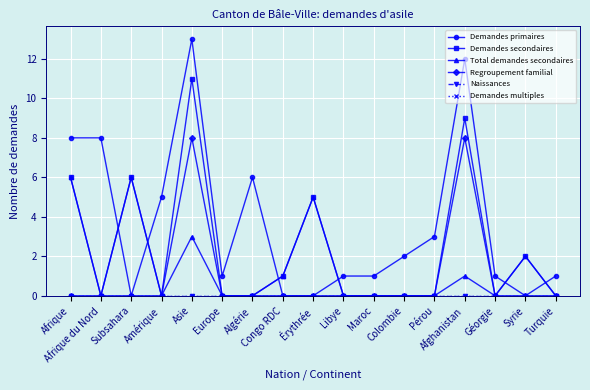

Reading right to left, list all the values displayed in this chart.

Demandes primaires: Turquie=1	Syrie=0	Géorgie=1	Afghanistan=12	Pérou=3	Colombie=2	Maroc=1	Libye=1	Érythrée=0	Congo RDC=0	Algérie=6	Europe=1	Asie=13	Amérique=5	Subsahara=0	Afrique du Nord=8	Afrique=8
Demandes secondaires: Turquie=0	Syrie=2	Géorgie=0	Afghanistan=9	Pérou=0	Colombie=0	Maroc=0	Libye=0	Érythrée=5	Congo RDC=1	Algérie=0	Europe=0	Asie=11	Amérique=0	Subsahara=6	Afrique du Nord=0	Afrique=6
Total demandes secondaires: Turquie=0	Syrie=2	Géorgie=0	Afghanistan=1	Pérou=0	Colombie=0	Maroc=0	Libye=0	Érythrée=5	Congo RDC=1	Algérie=0	Europe=0	Asie=3	Amérique=0	Subsahara=6	Afrique du Nord=0	Afrique=6
Regroupement familial: Turquie=0	Syrie=0	Géorgie=0	Afghanistan=8	Pérou=0	Colombie=0	Maroc=0	Libye=0	Érythrée=0	Congo RDC=0	Algérie=0	Europe=0	Asie=8	Amérique=0	Subsahara=0	Afrique du Nord=0	Afrique=0
Naissances: Turquie=0	Syrie=0	Géorgie=0	Afghanistan=0	Pérou=0	Colombie=0	Maroc=0	Libye=0	Érythrée=0	Congo RDC=0	Algérie=0	Europe=0	Asie=0	Amérique=0	Subsahara=0	Afrique du Nord=0	Afrique=0
Demandes multiples: Turquie=0	Syrie=0	Géorgie=0	Afghanistan=0	Pérou=0	Colombie=0	Maroc=0	Libye=0	Érythrée=0	Congo RDC=0	Algérie=0	Europe=0	Asie=0	Amérique=0	Subsahara=0	Afrique du Nord=0	Afrique=0